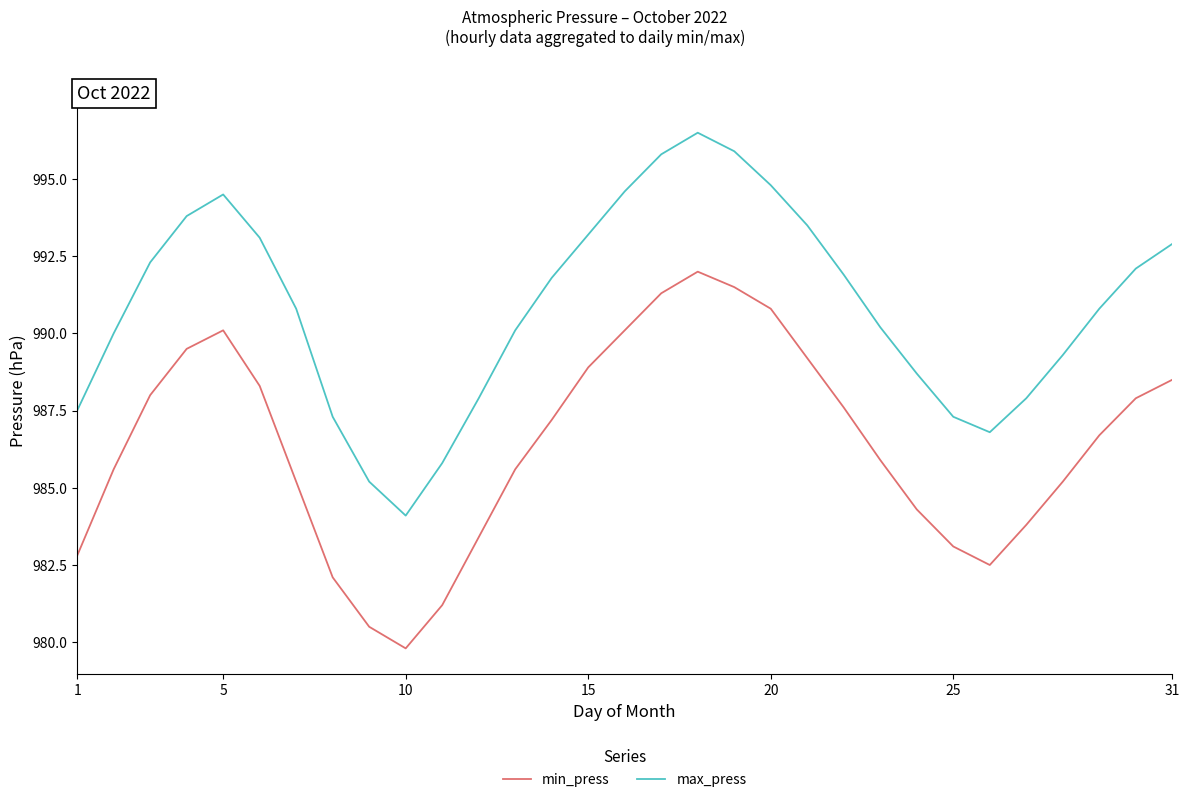

Which series has the widest spread of values?

max_press